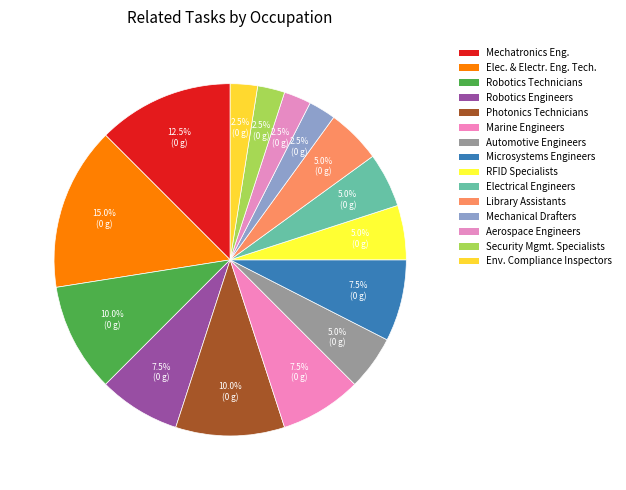

Which category has the smallest portion of the pie?

Mechanical Drafters